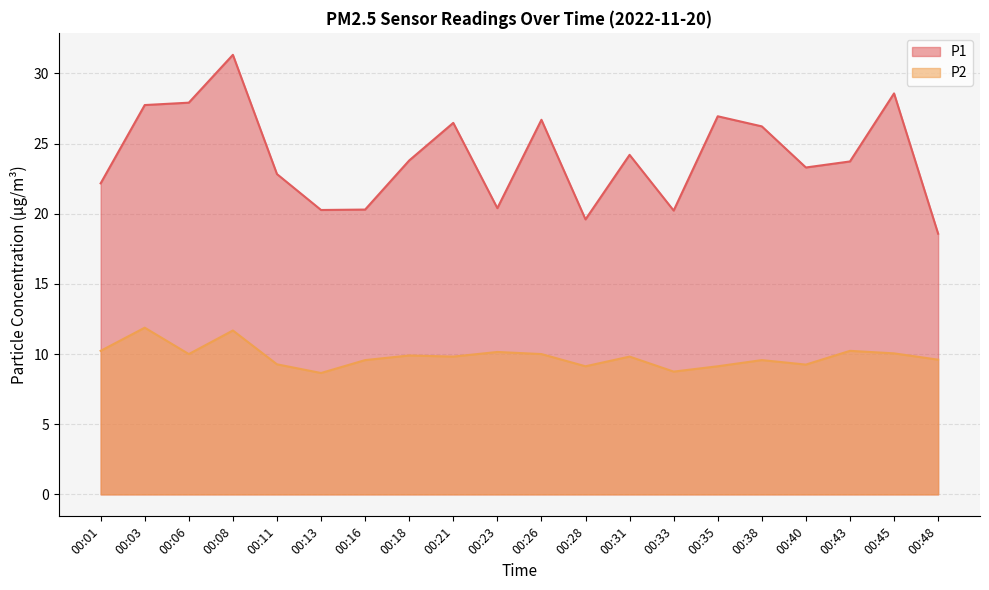

At which label does P2 reach its peak?

00:03